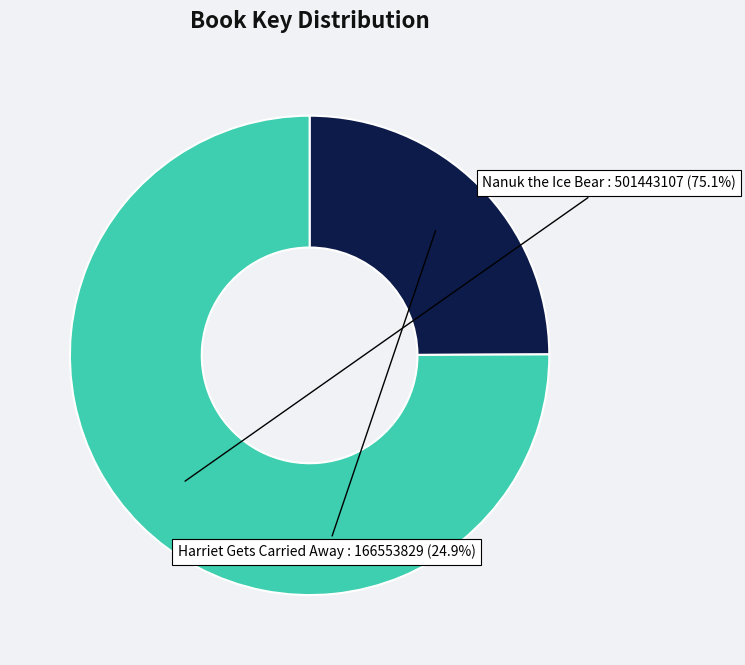

Does any single category account for the majority?

Yes